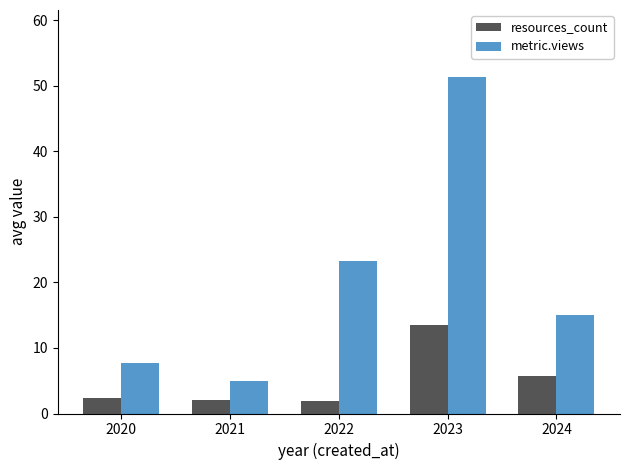

How many bars are there in each group?

2